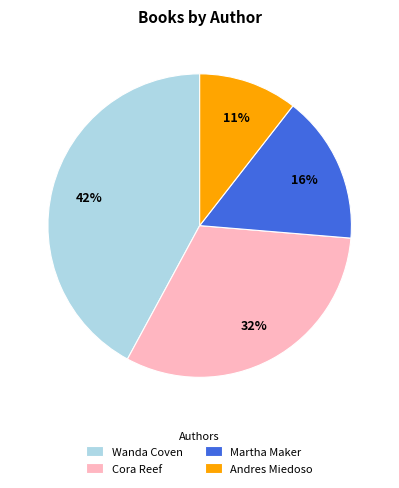

Rank the categories by value from lowest to highest.

Andres Miedoso, Martha Maker, Cora Reef, Wanda Coven